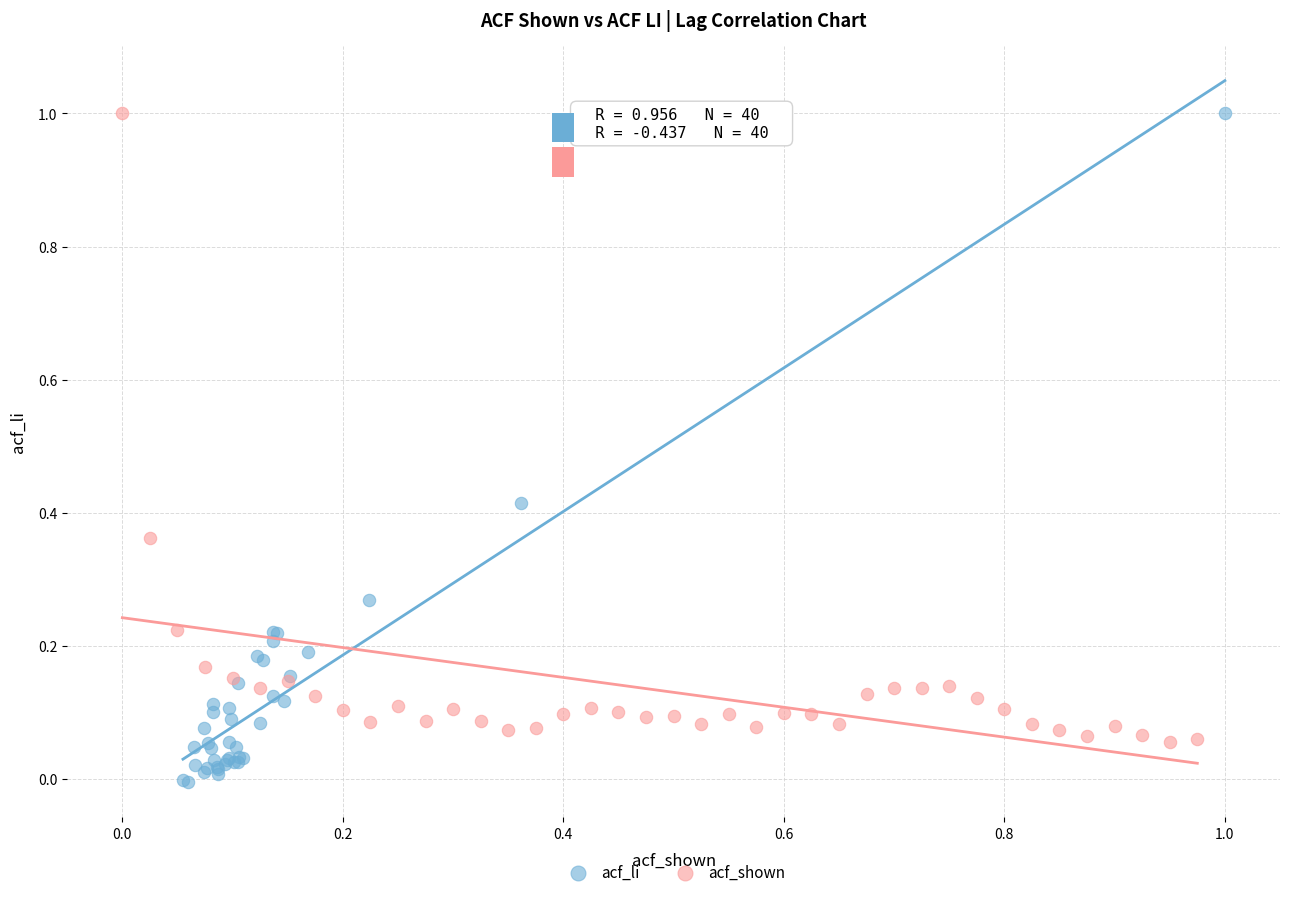

What are all the series names shown in the legend?

acf_li, acf_shown